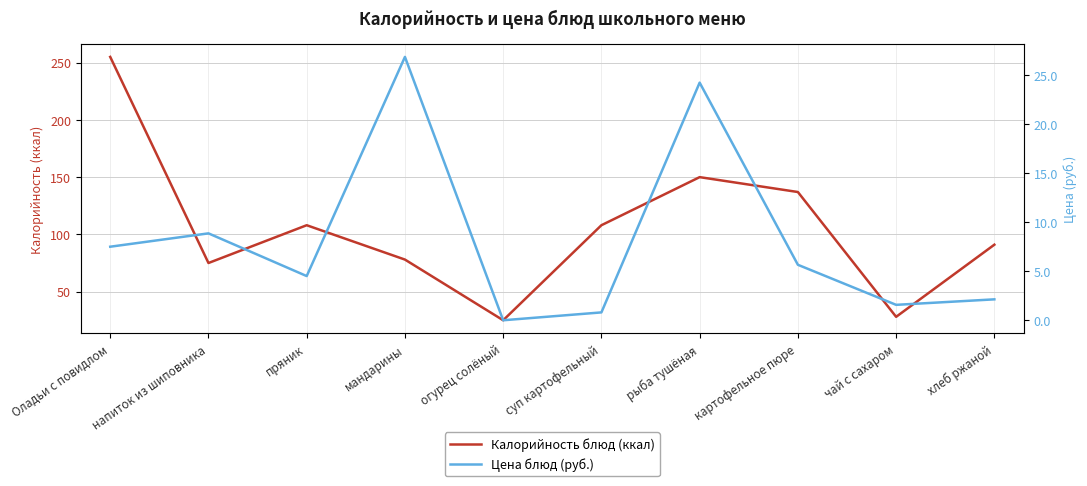

How many lines are shown in the chart?

2